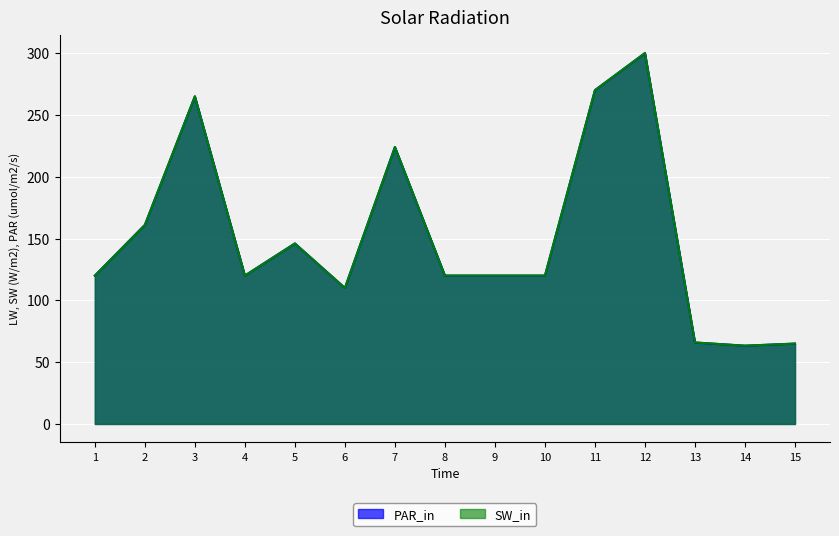

In PAR_in, how many points are higher than both neighbors (excluding endpoints)?

4